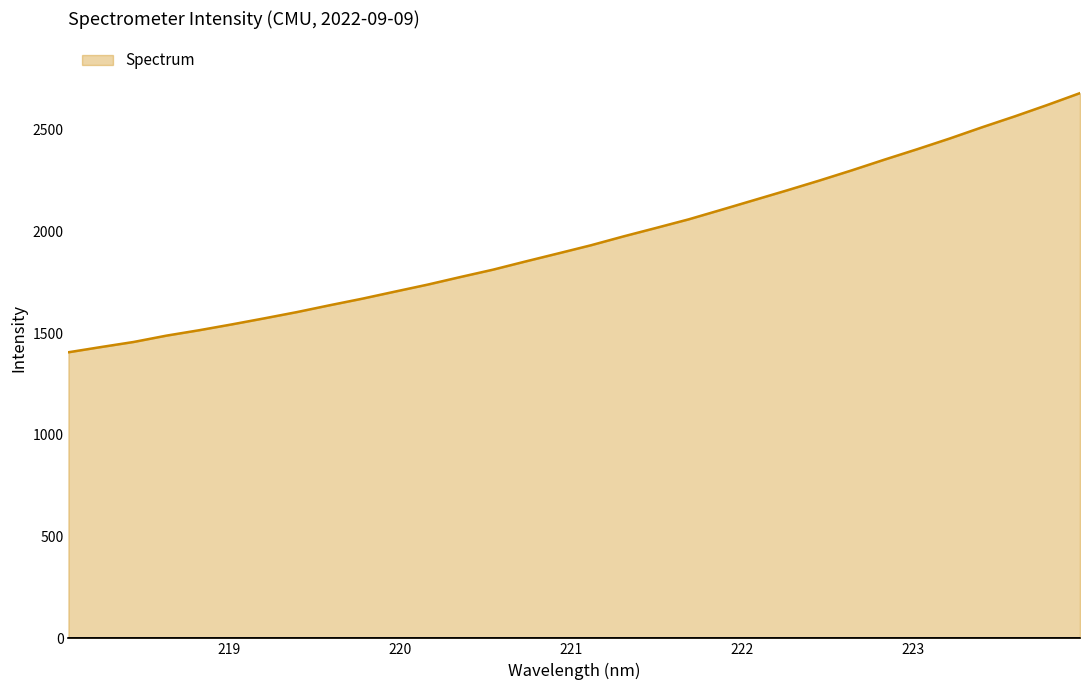

Does the chart have visible grid lines?

No